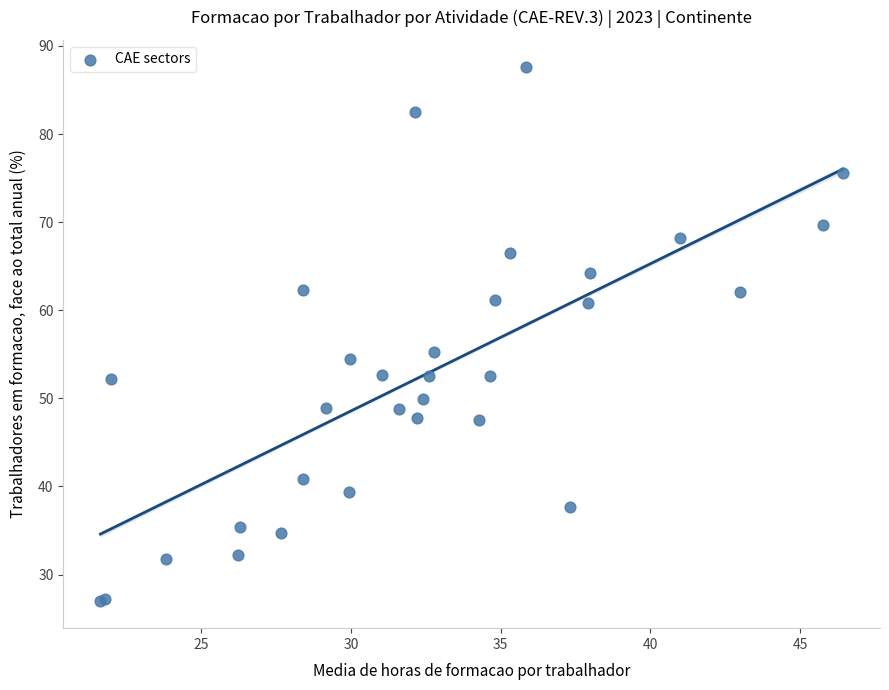

What Y value in the scatter plot is closest to 57?

55.2